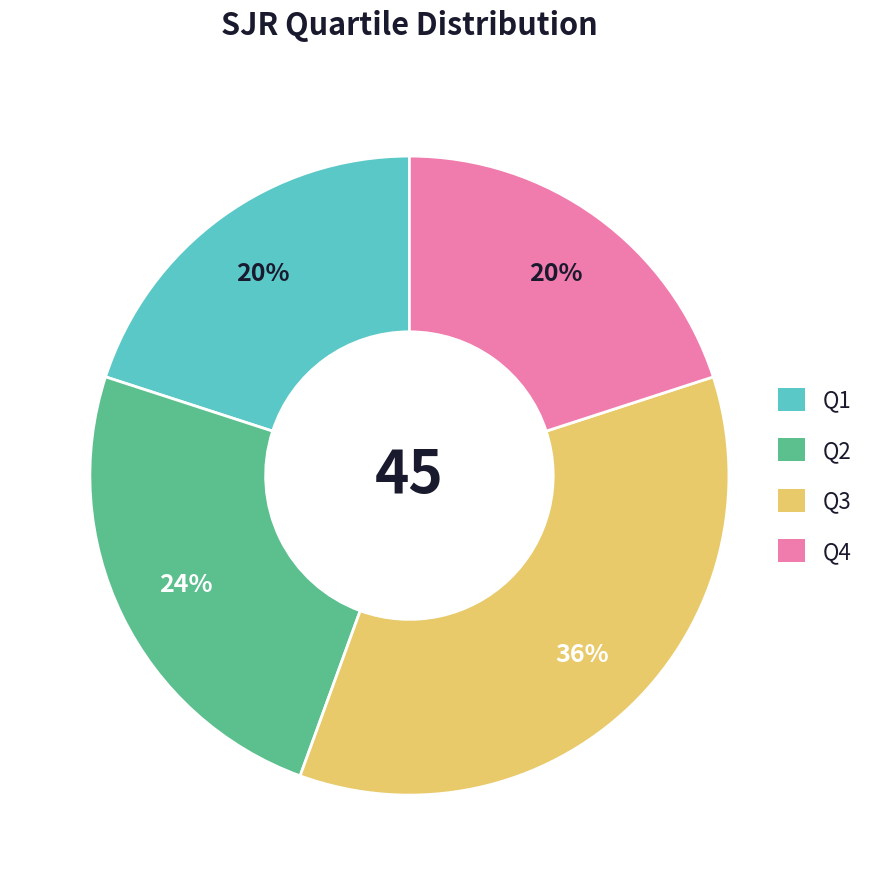

To the nearest percent, what portion does Q4 represent?

20%